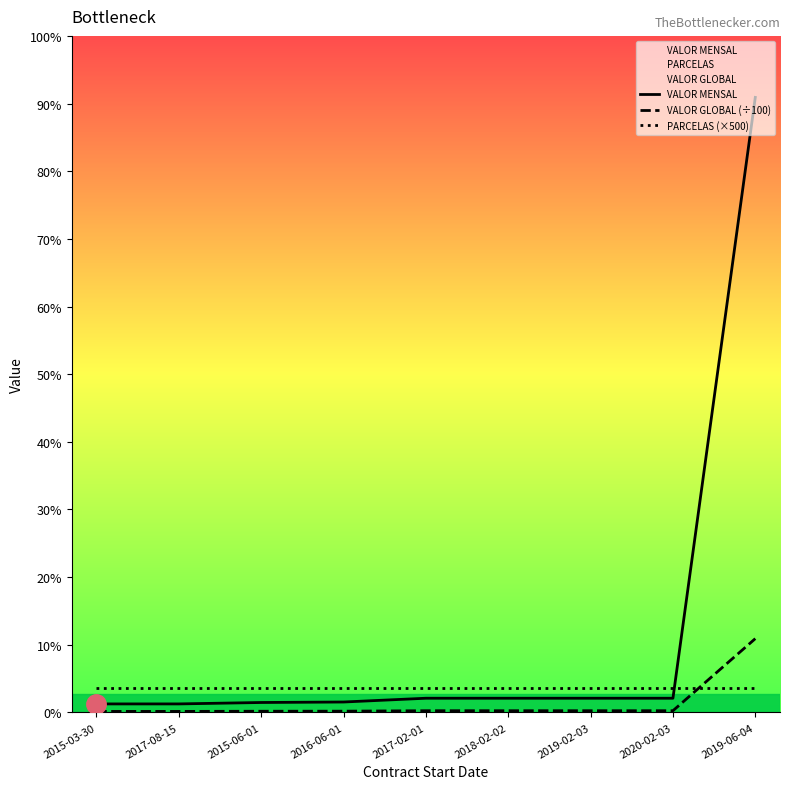

What are all the series names shown in the legend?

VALOR MENSAL, VALOR GLOBAL (÷100), PARCELAS (×500)